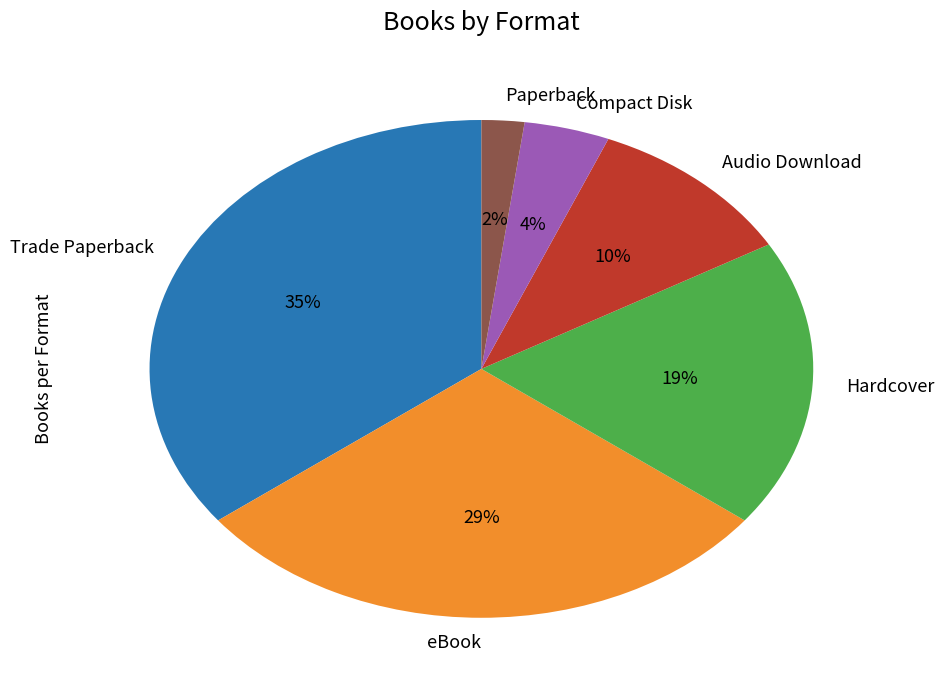

What percentage is the Paperback slice, to the nearest percent?

2%